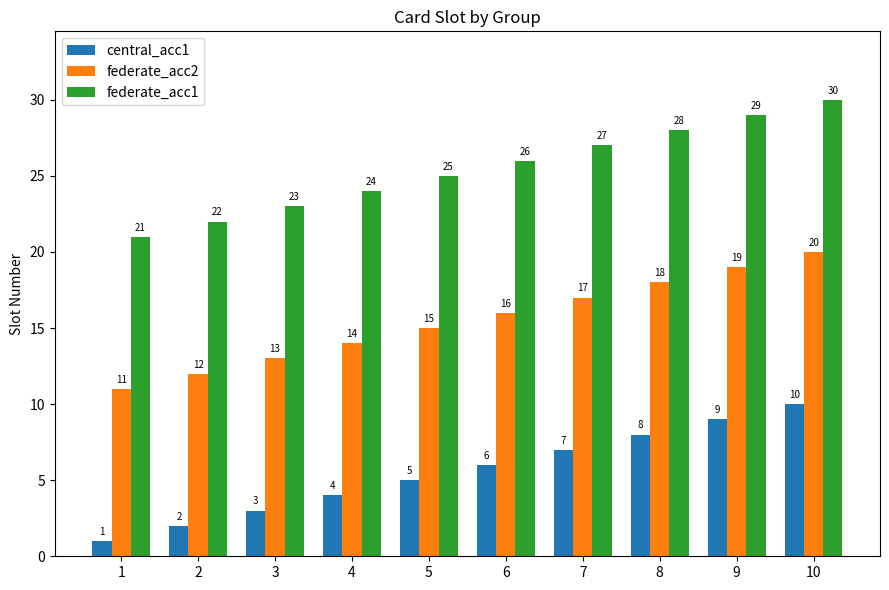

How many central_acc1 values are between 3 and 8?

6